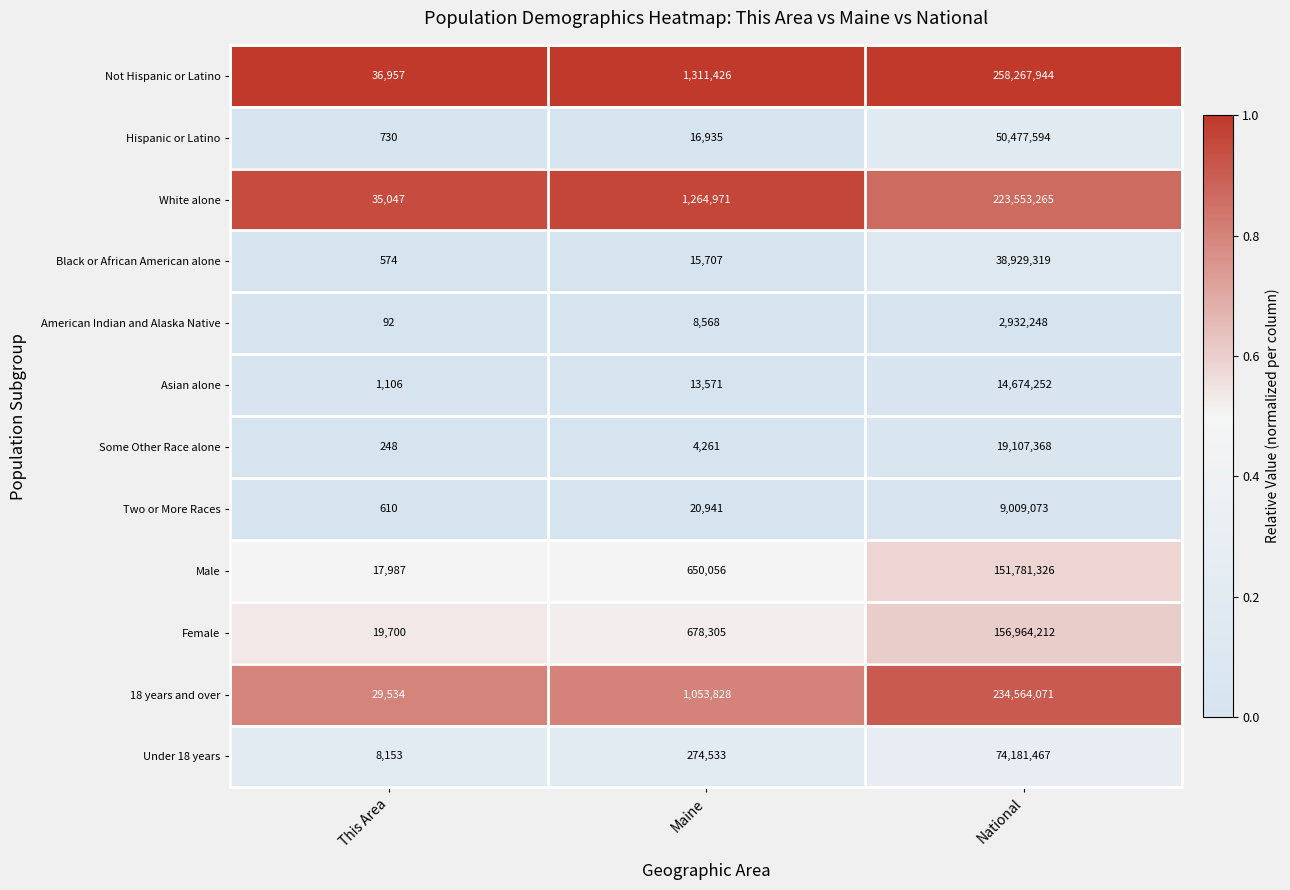

At which category is the sum across all series the highest?

National